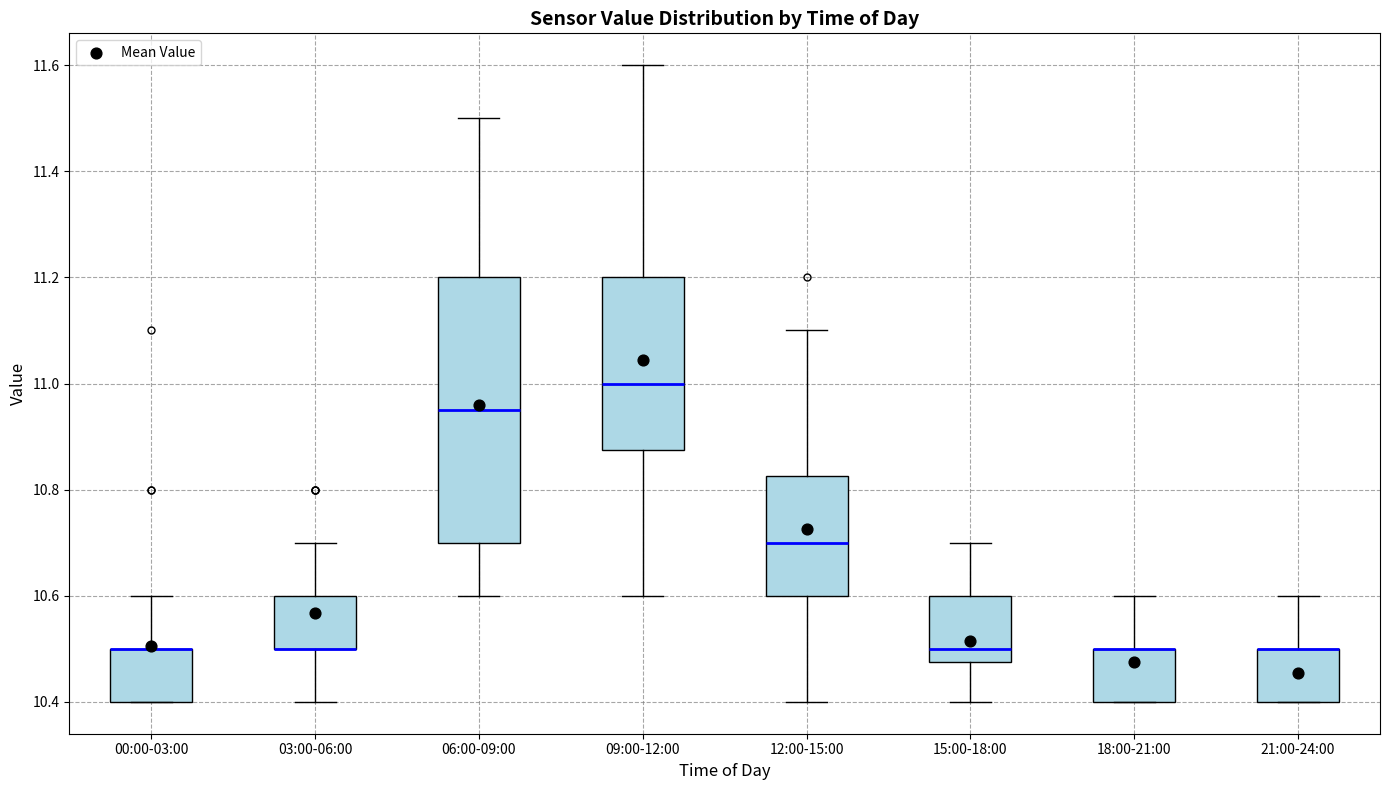

Reading left to right, read every box against the y-axis: the position of its median line, the range the box covers, and the ends of its whiskers. The values are not printed on the chart, so give them approximately, as read against the axis.

00:00-03:00: median 10.50 (drawn on the box's upper edge), box 10.40 to 10.50, whiskers 10.40 to 10.60
03:00-06:00: median 10.50 (drawn on the box's lower edge), box 10.50 to 10.60, whiskers 10.40 to 10.70
06:00-09:00: median 10.96, box 10.70 to 11.20, whiskers 10.60 to 11.50
09:00-12:00: median 11.00, box 10.88 to 11.20, whiskers 10.60 to 11.60
12:00-15:00: median 10.70, box 10.60 to 10.82, whiskers 10.40 to 11.10
15:00-18:00: median 10.50, box 10.48 to 10.60, whiskers 10.40 to 10.70
18:00-21:00: median 10.50 (drawn on the box's upper edge), box 10.40 to 10.50, whiskers 10.40 to 10.60
21:00-24:00: median 10.50 (drawn on the box's upper edge), box 10.40 to 10.50, whiskers 10.40 to 10.60